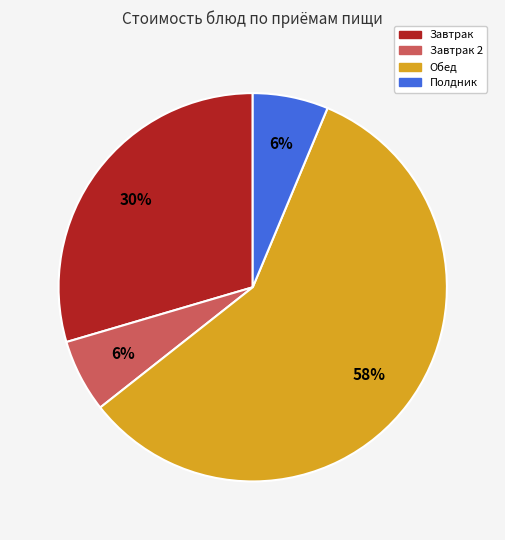

How many segments does this pie chart have?

4